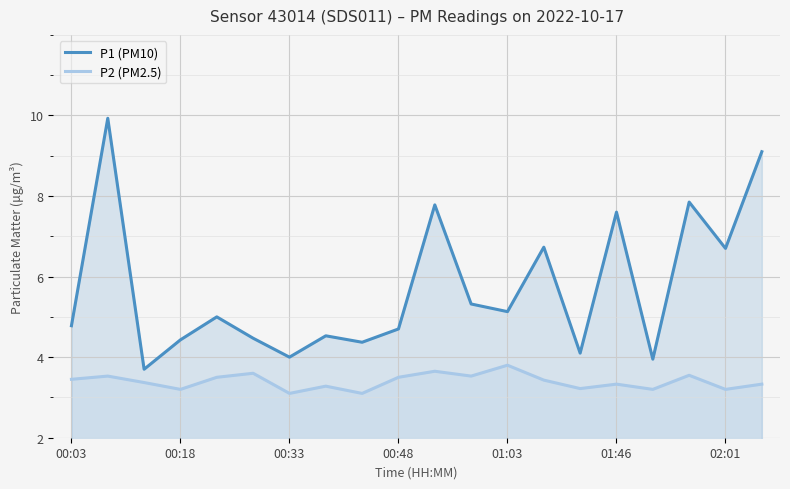

At 00:18, list the series in order from largest to smallest.

P1 (PM10), P2 (PM2.5)